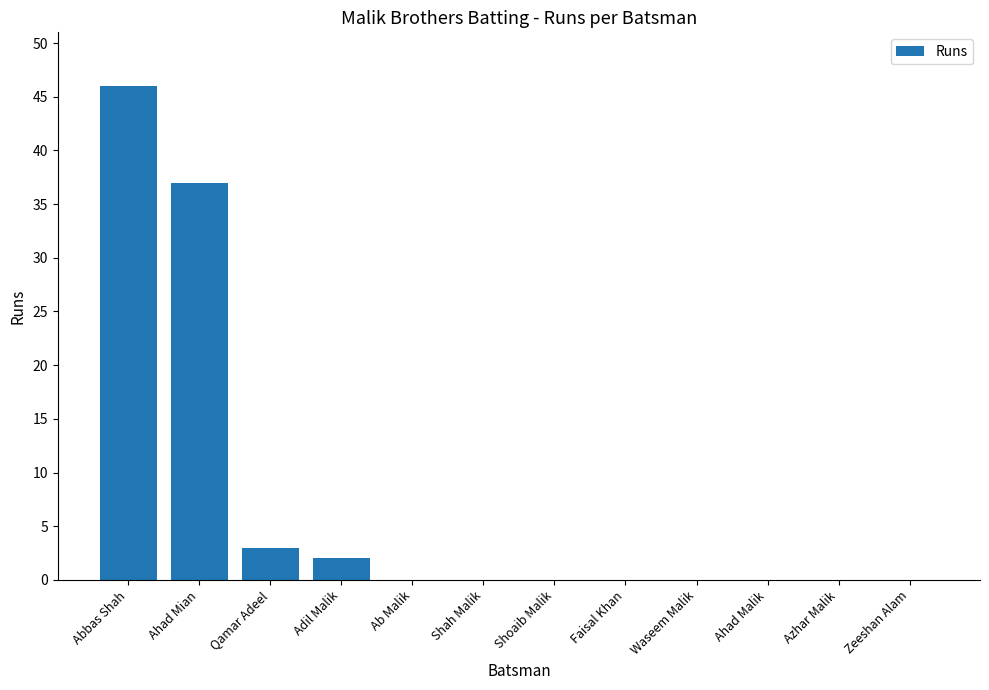

What is the sum of all values?

88